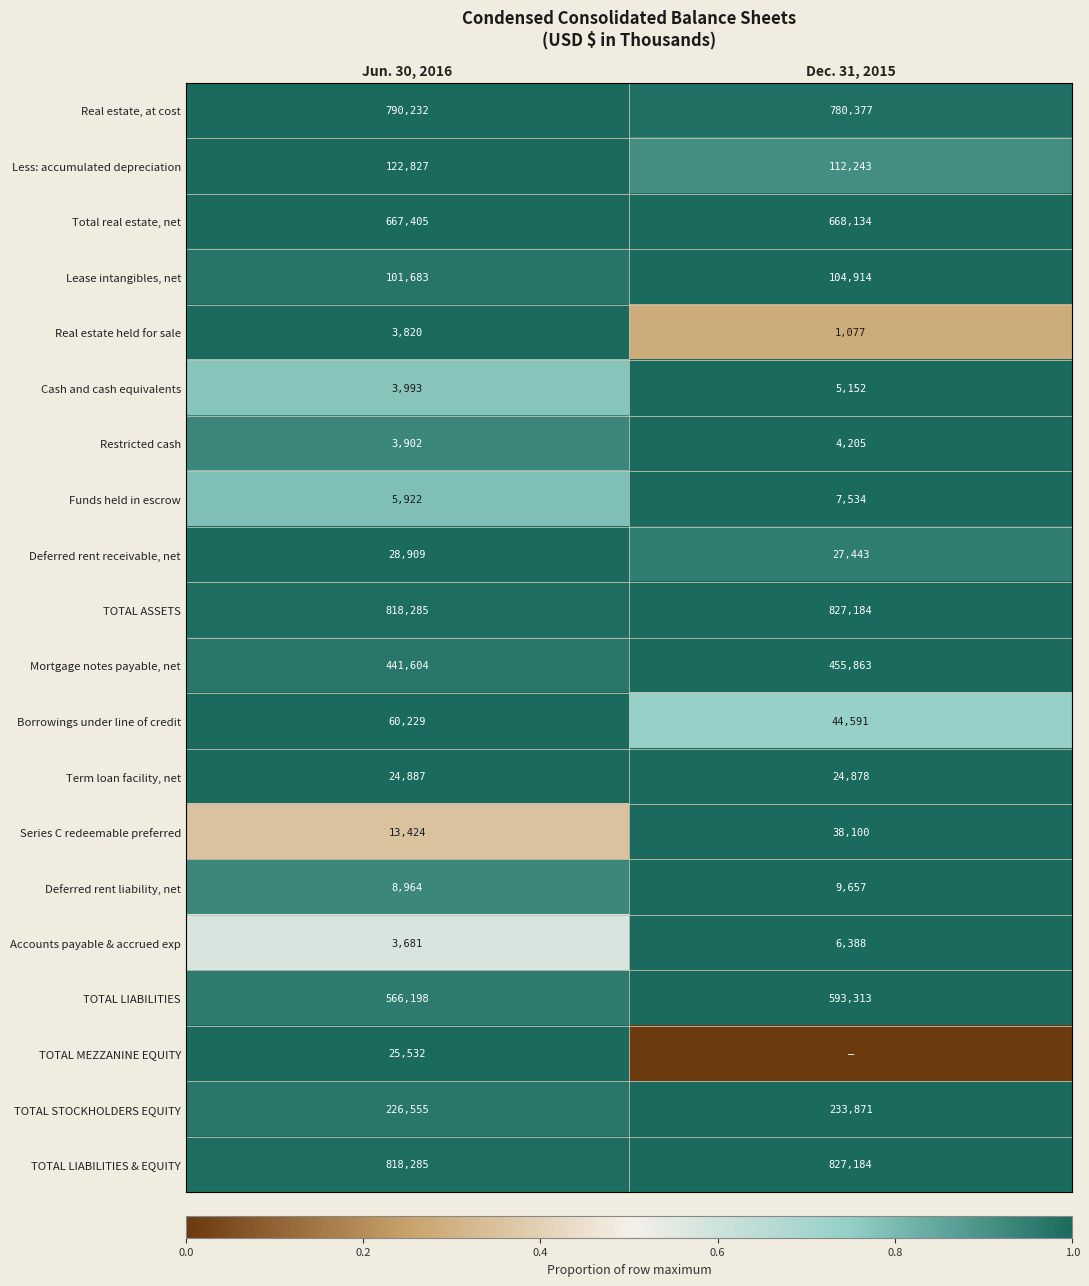

What is the total value across all series at Dec. 31, 2015?

17.9